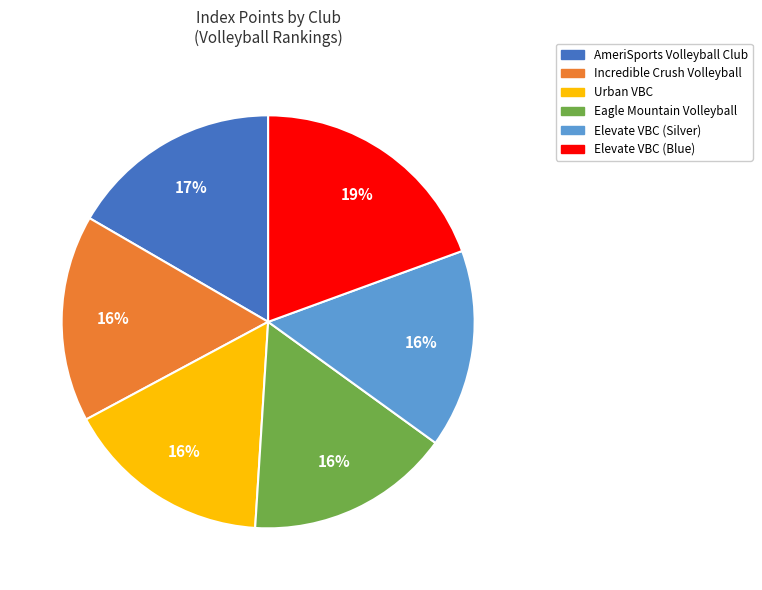

Which has a higher value, Elevate VBC (Blue) or Elevate VBC (Silver)?

Elevate VBC (Blue)